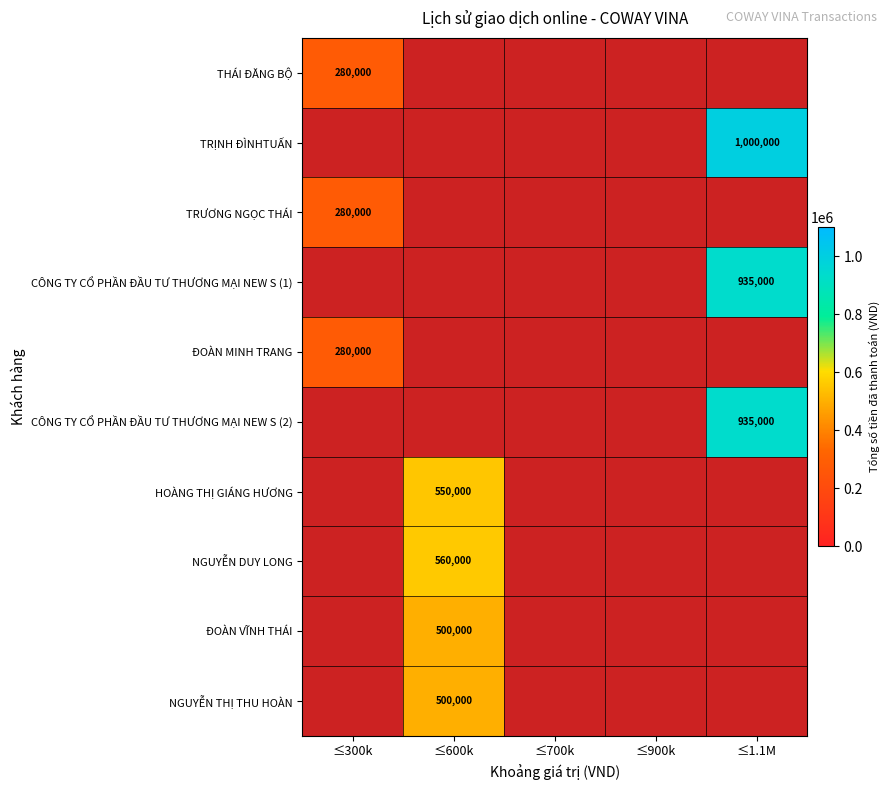

The ĐOÀN MINH TRANG series shows 482569 at ≤300k. True or false?

False